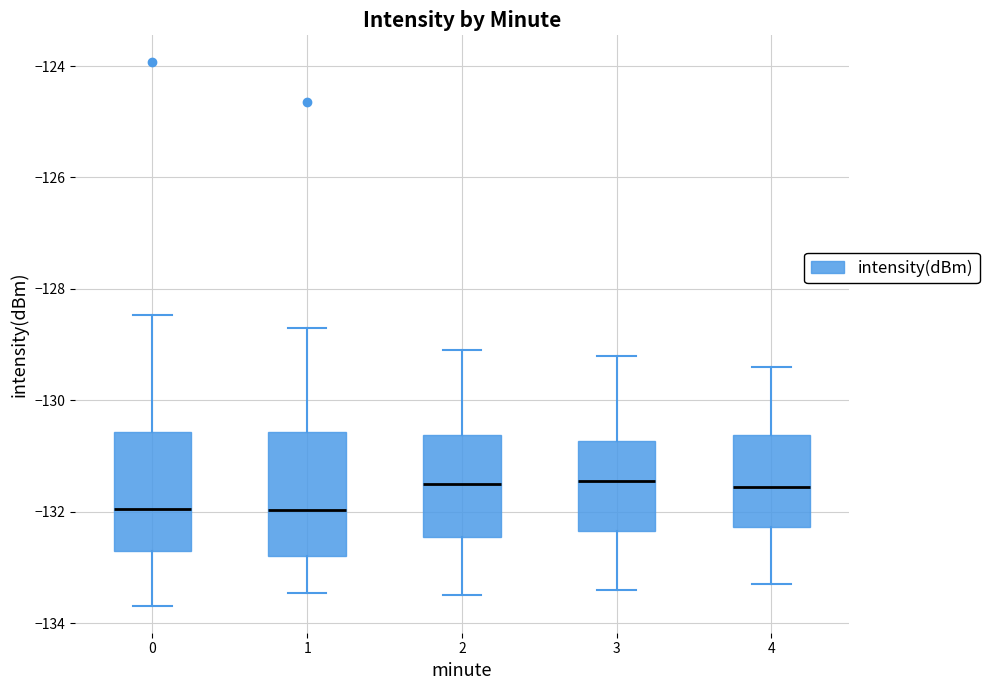

Reading left to right, read every box against the y-axis: the position of its median line, the range the box covers, and the ends of its whiskers. The values are not printed on the chart, so give them approximately, as read against the axis.

0: median -132.0, box -132.8 to -130.6, whiskers -133.6 to -128.4
1: median -132.0, box -132.8 to -130.6, whiskers -133.4 to -128.6
2: median -131.4, box -132.4 to -130.6, whiskers -133.4 to -129.0
3: median -131.4, box -132.4 to -130.8, whiskers -133.4 to -129.2
4: median -131.6, box -132.2 to -130.6, whiskers -133.2 to -129.4